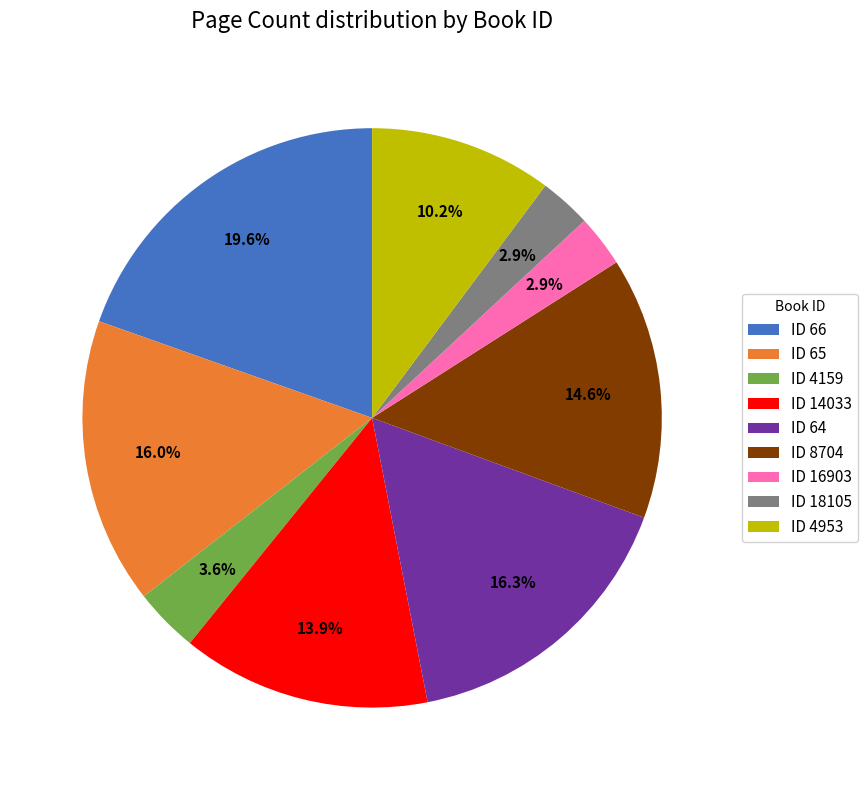

Which has a higher value, ID 66 or ID 64?

ID 66